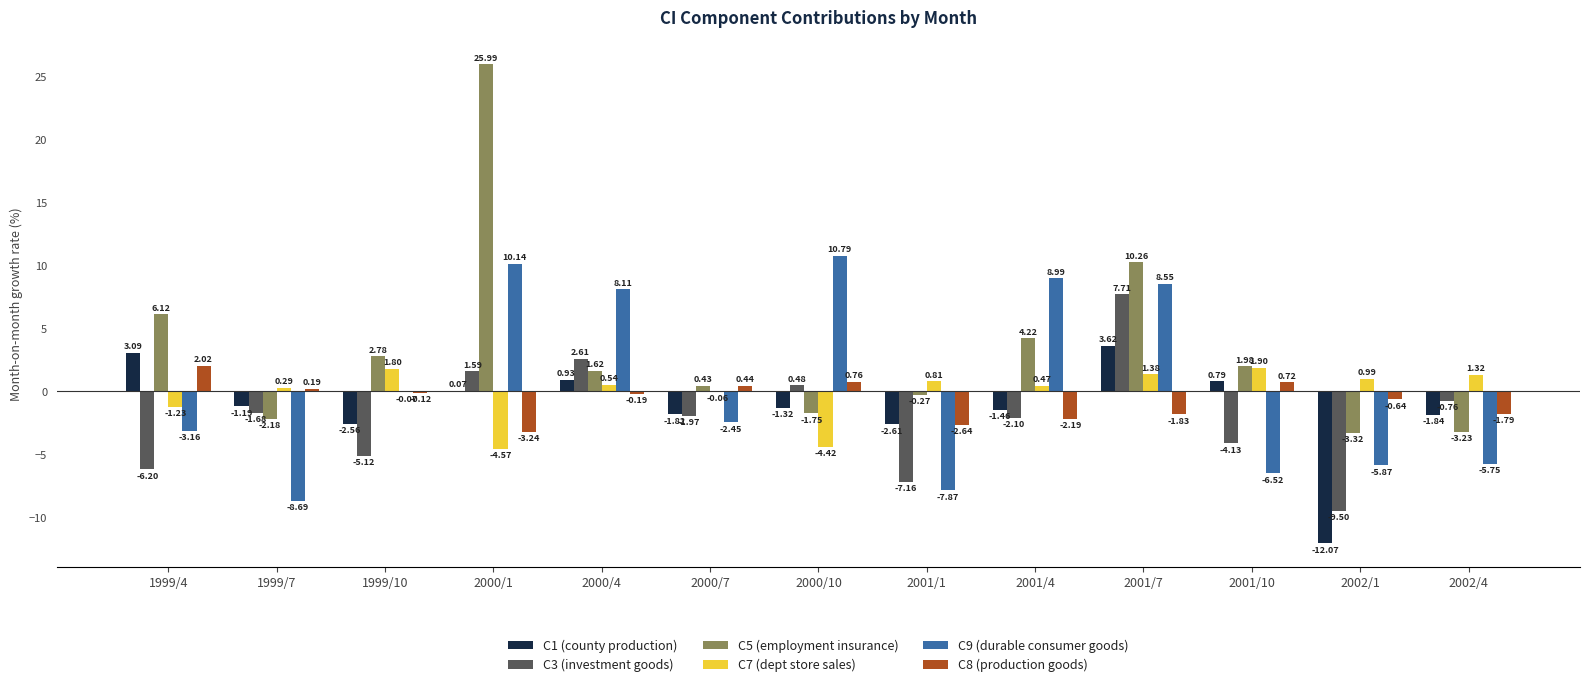

What is the sum of all C3 (investment goods) values?

-26.2